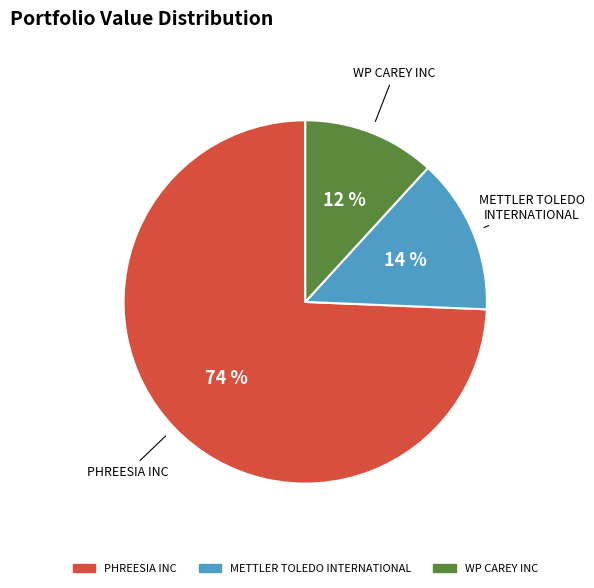

Is it true that METTLER TOLEDO INTERNATIONAL is 6% of the pie?

False